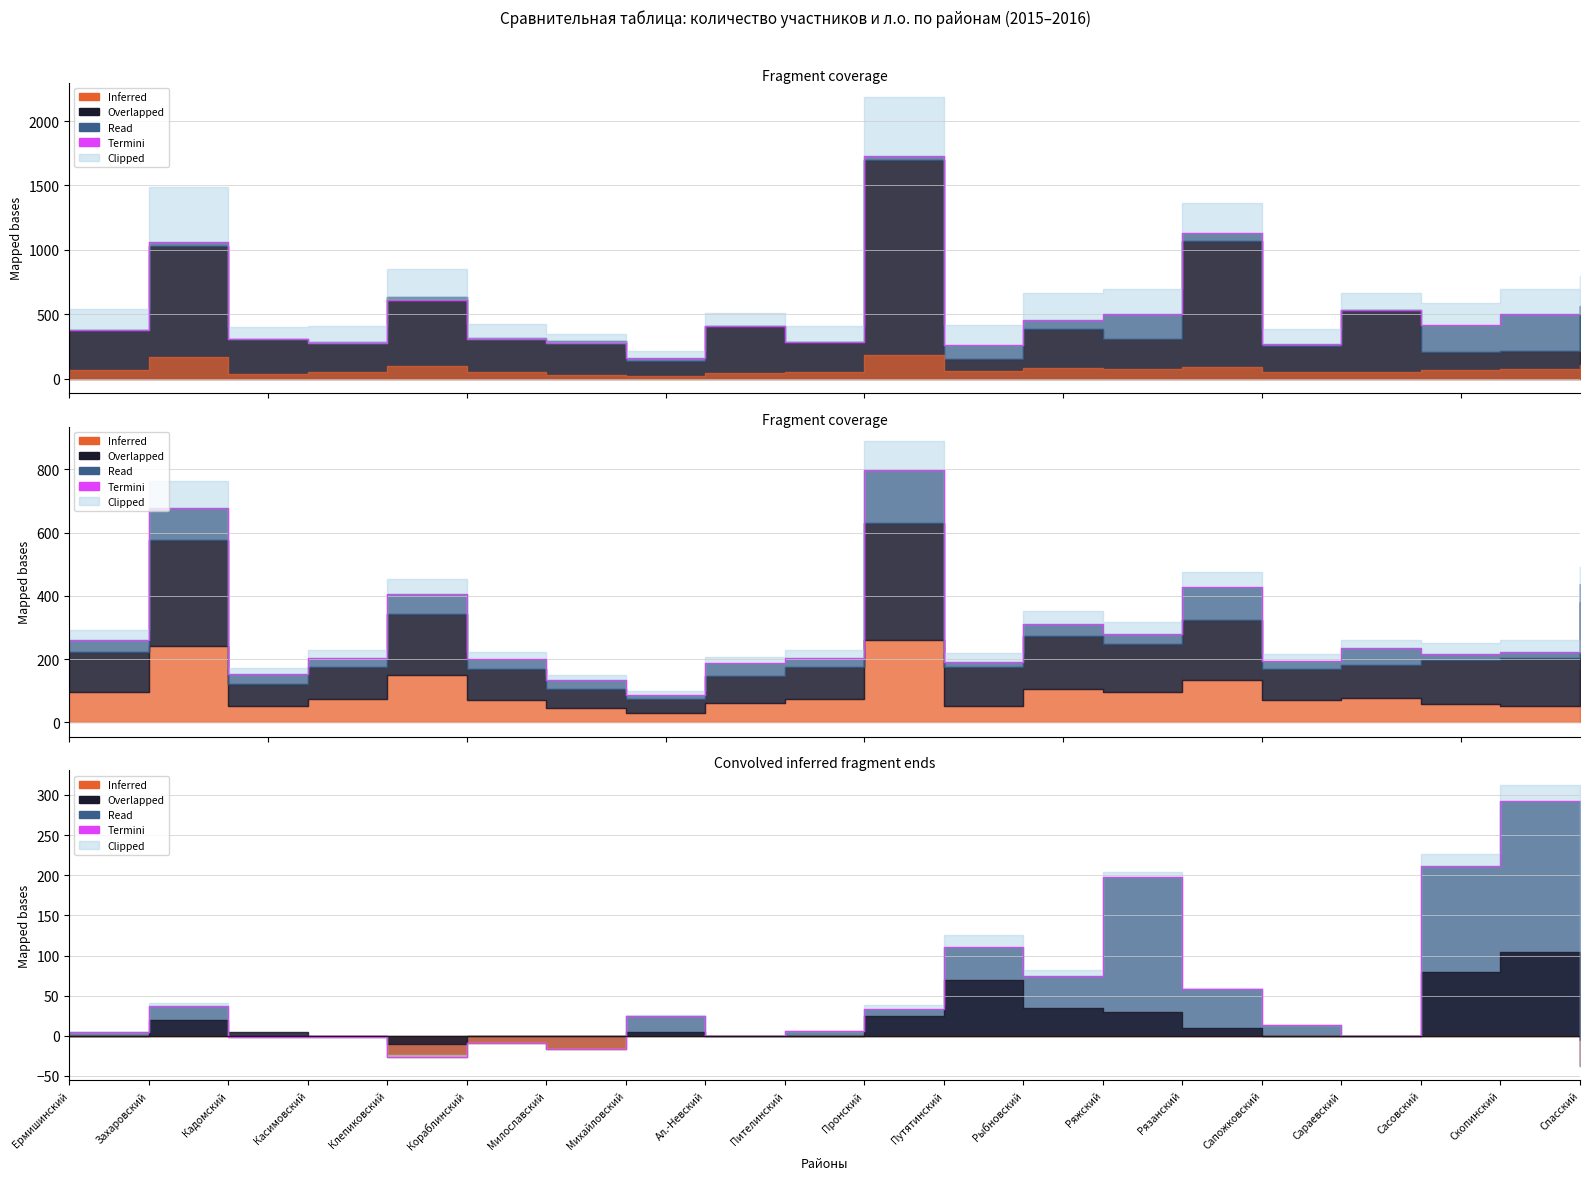

Rank the categories by value from lowest to highest.

Спасский, Клепиковский, Милославский, Кораблинский, Кадомский, Касимовский, Ал.-Невский, Сараевский, Ермишинский, Пителинский, Сапожковский, Михайловский, Пронский, Захаровский, Рязанский, Рыбновский, Путятинский, Ряжский, Сасовский, Скопинский